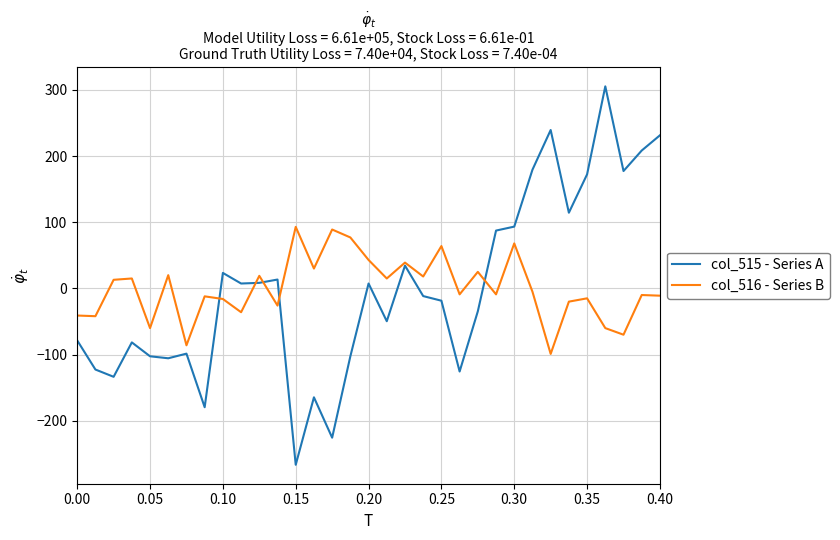

What is the lowest value of the col_515 - Series A series?

-266.6